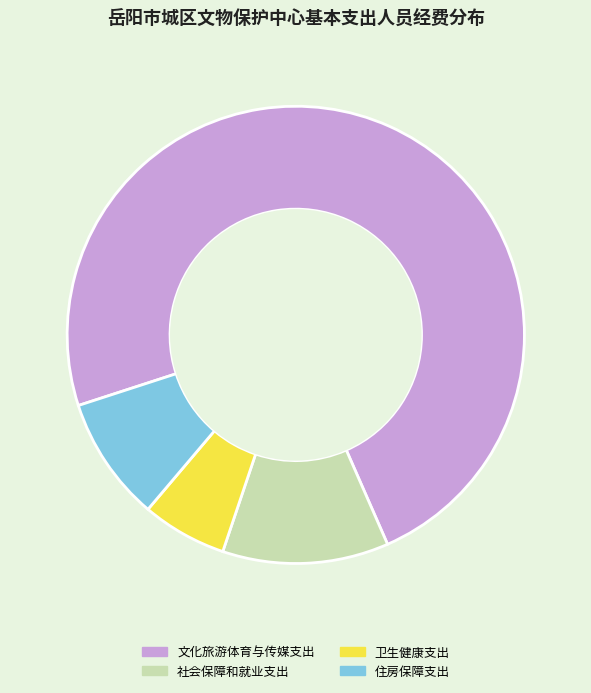

What is the largest slice in the pie chart?

文化旅游体育与传媒支出